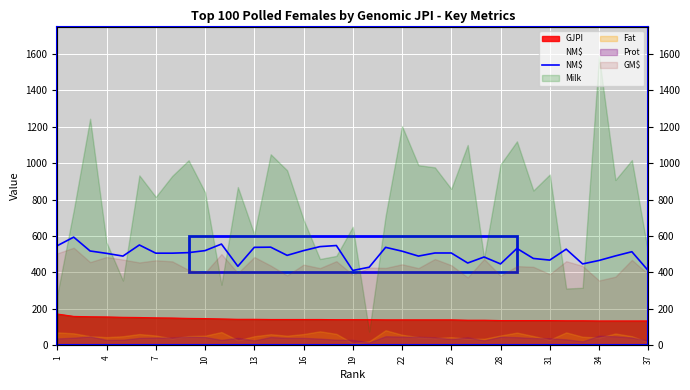

The chart shows a value of 677 at 19. True or false?

False